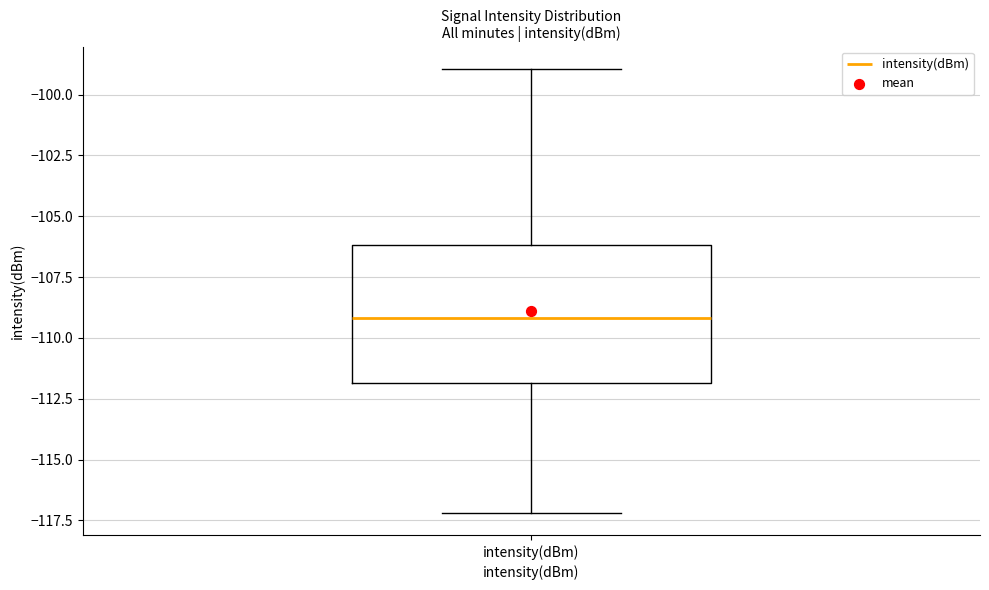

Where does the median line of the box for intensity(dBm) sit on the y-axis? The values are not printed on the chart, so give them approximately, as read against the axis.

-109